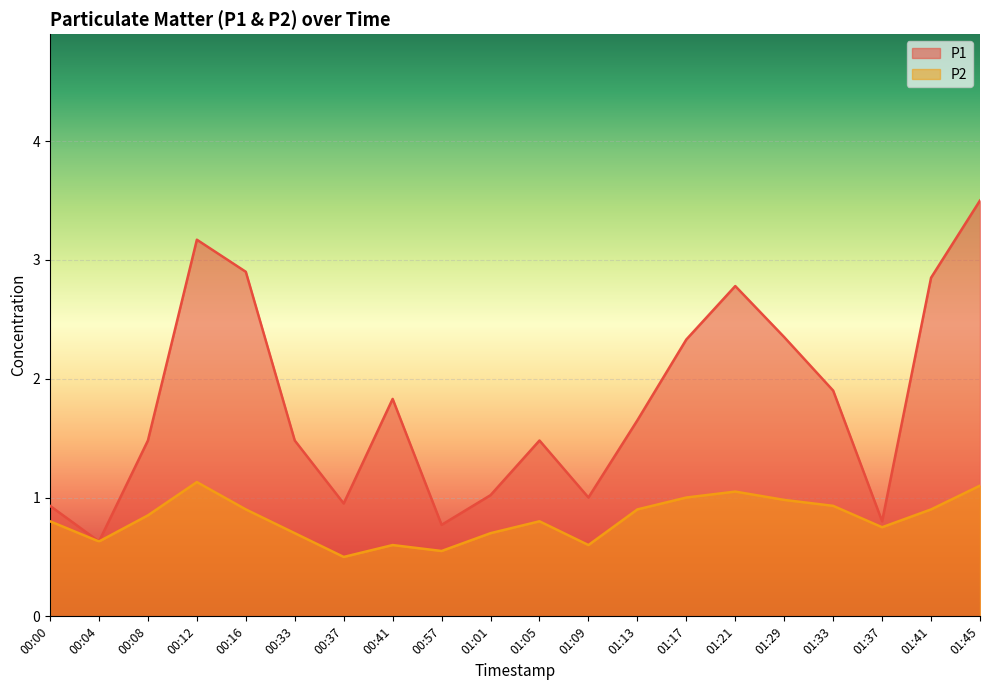

What is the label of the 18th point from the right?

00:08